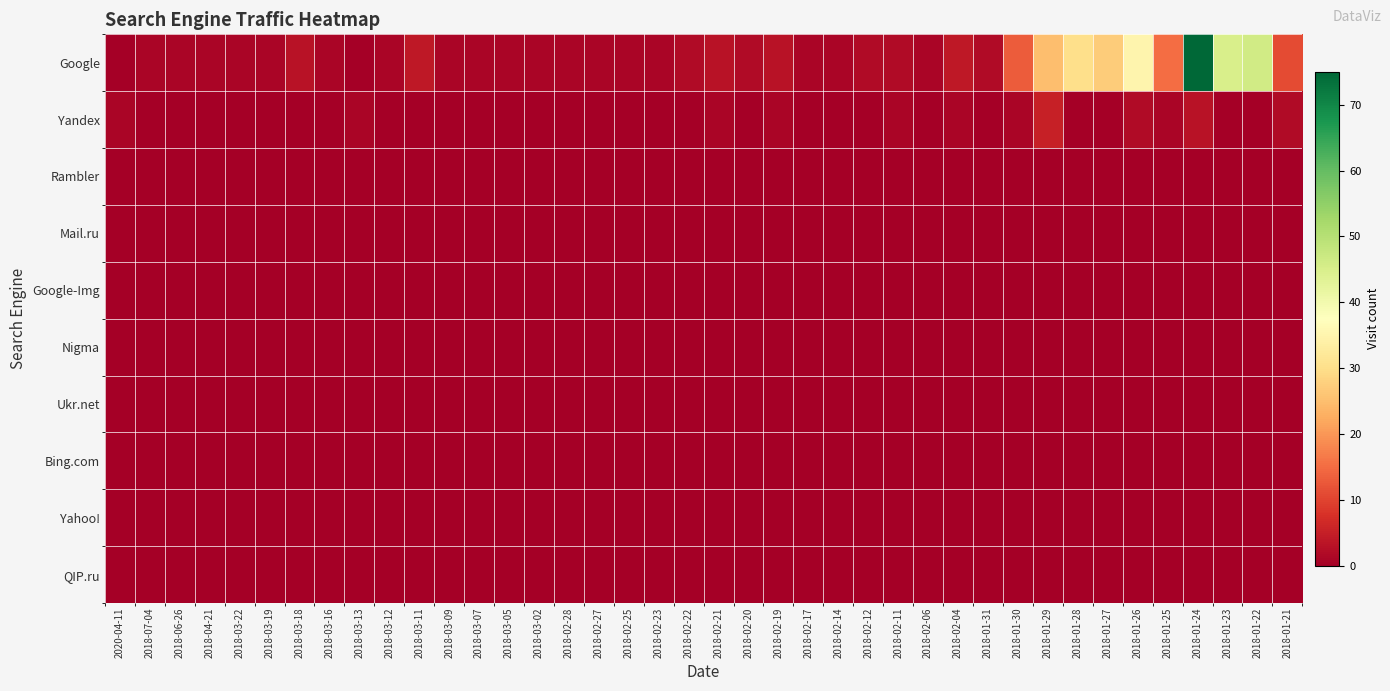

Which series has the largest range (max minus min)?

Google